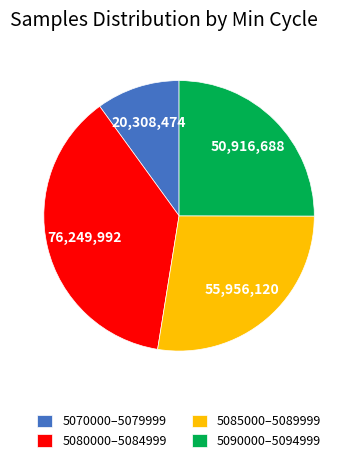

Approximately how many times larger is the value at 5090000–5094999 compared to 5080000–5084999?

0.7